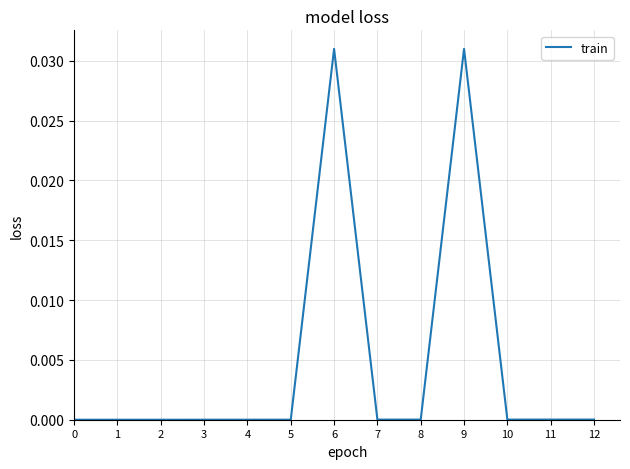

The value at 8 is 0.0. True or false?

True